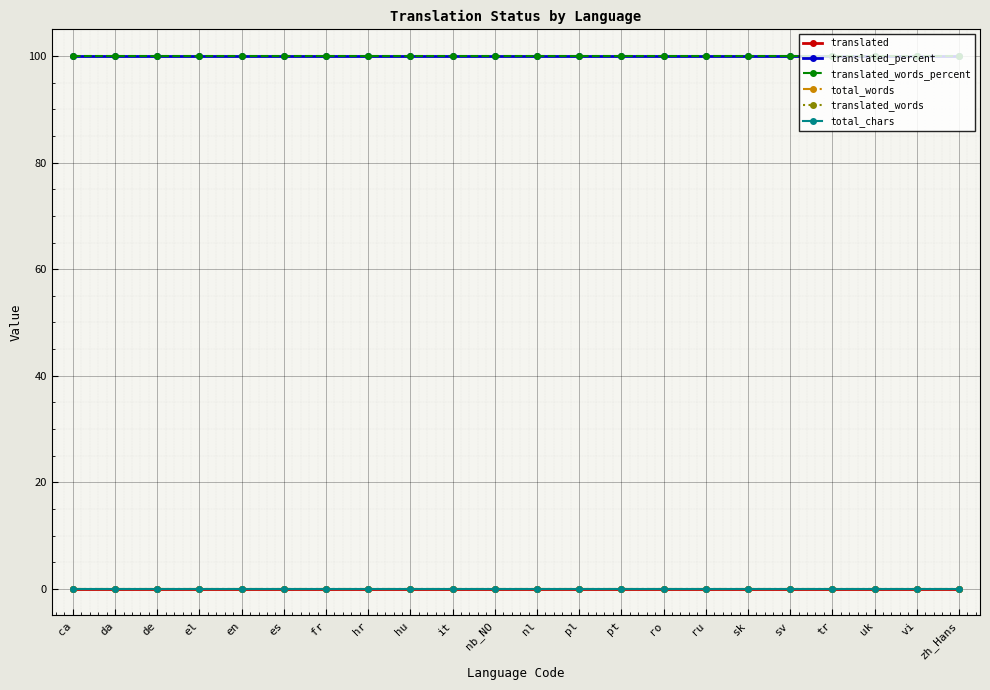

What is the label of the 19th point from the left?

tr